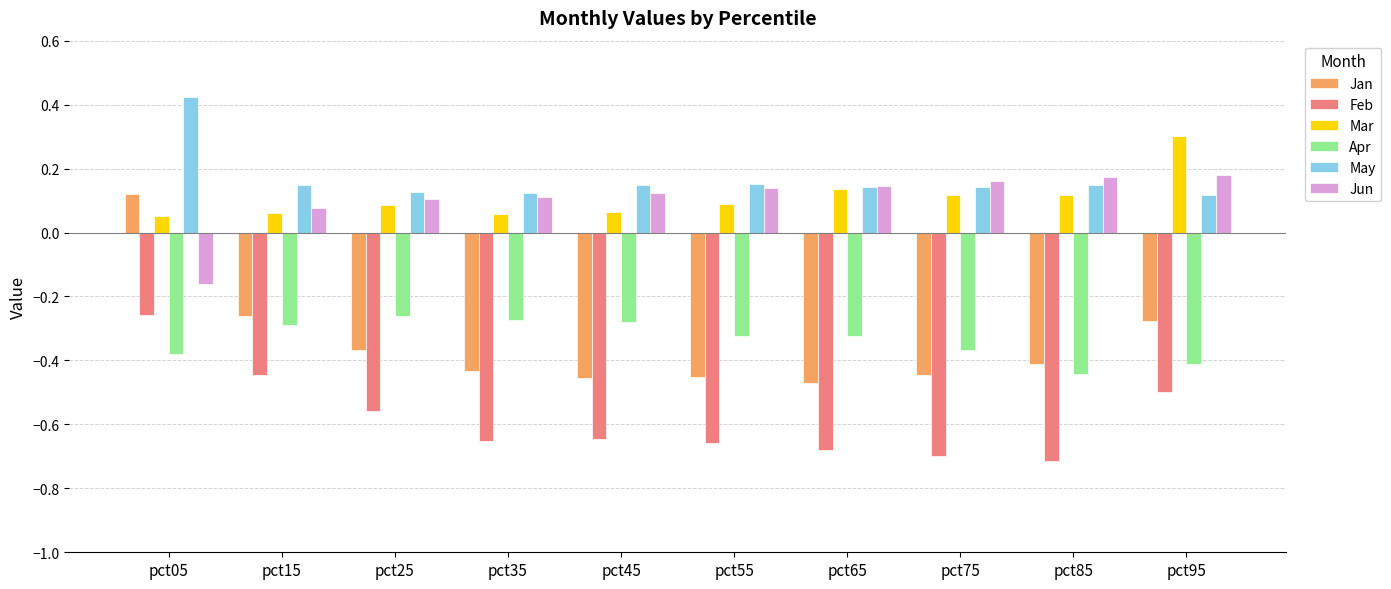

Which series has the largest total across all categories?

May